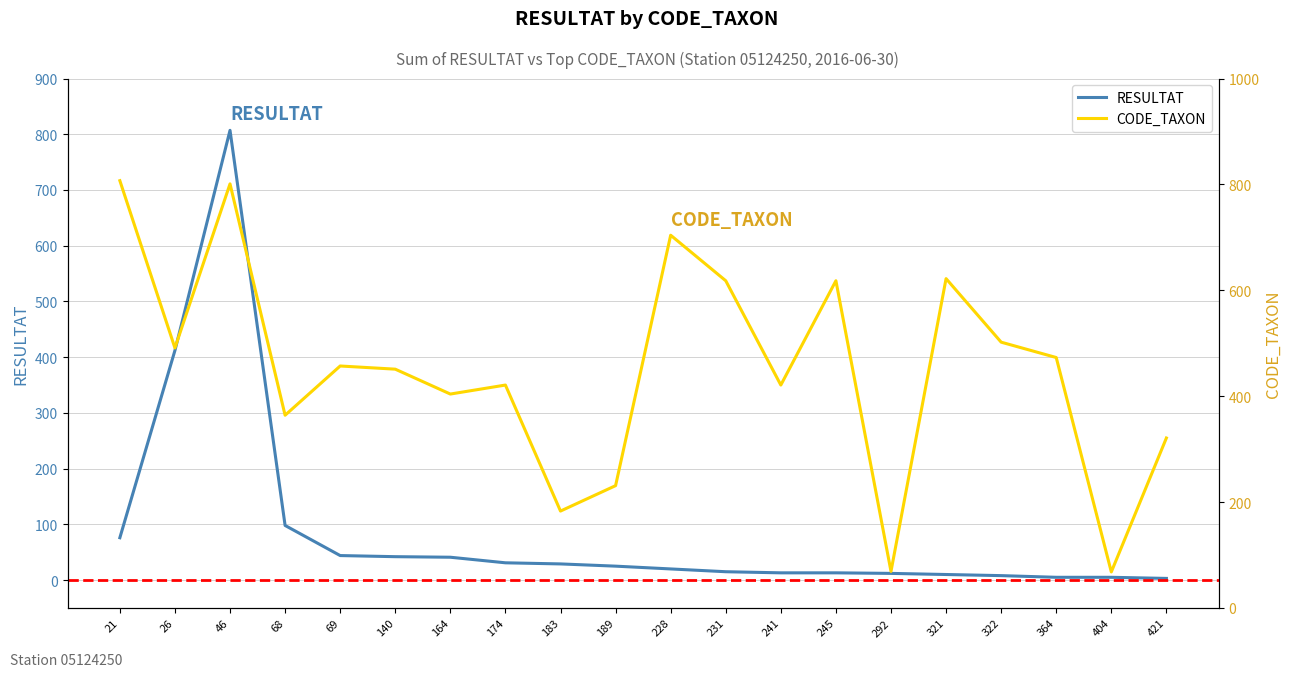

What value does the RESULTAT series have at 183, to the nearest 10?

30